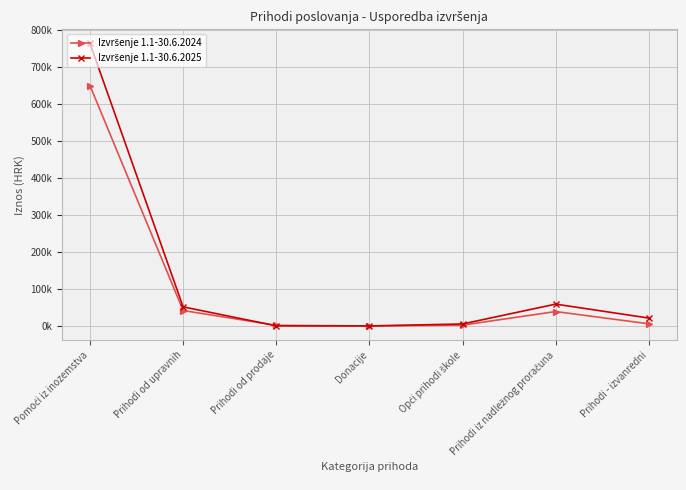

Does the chart have visible grid lines?

Yes